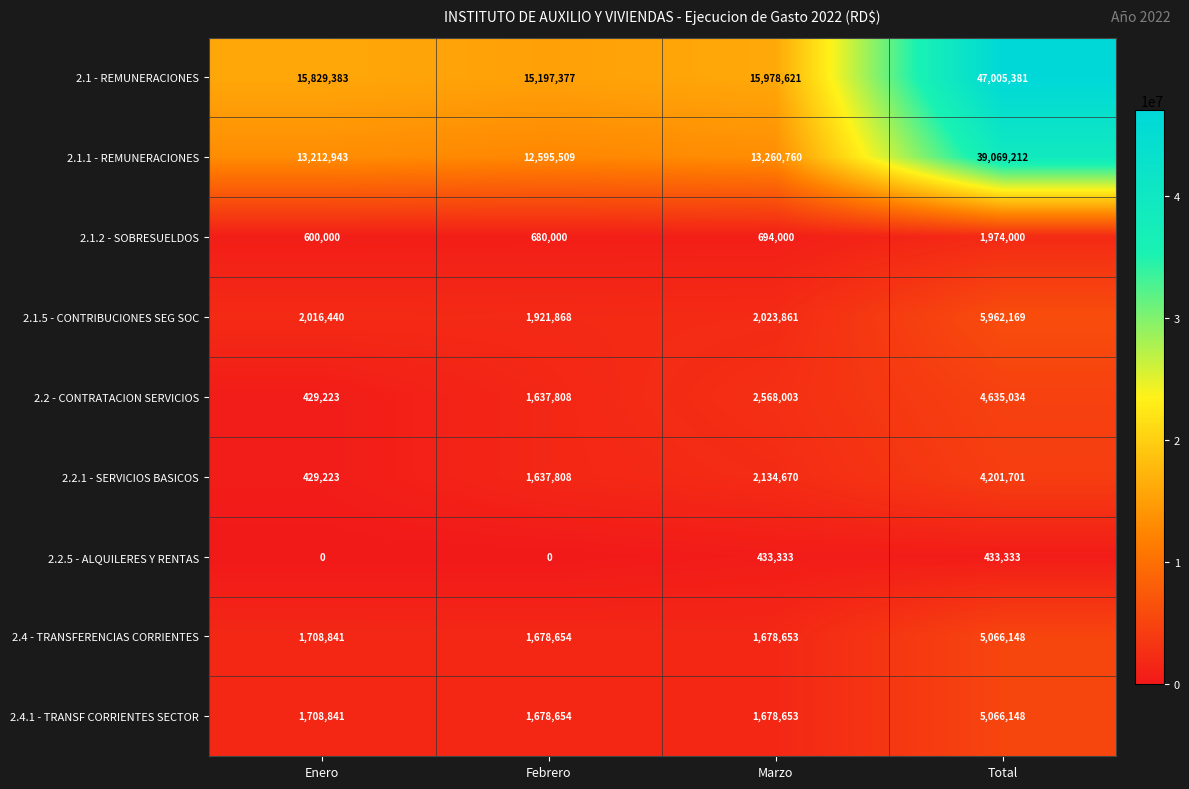

What is the maximum value shown in the chart?

47005381